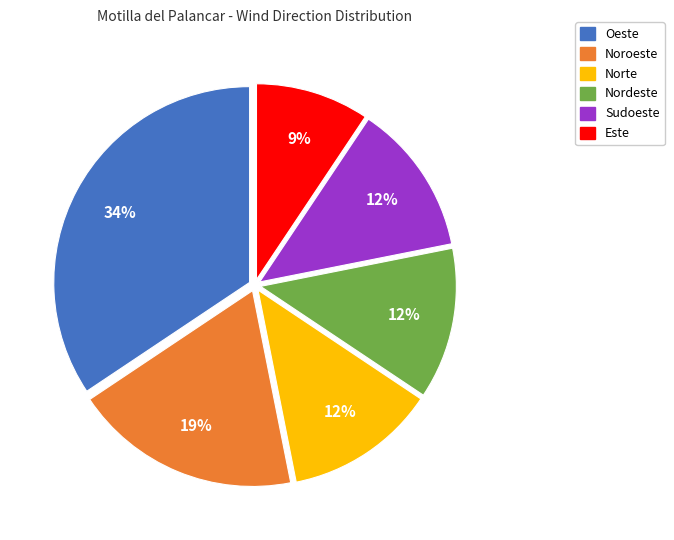

To the nearest percent, what is the average slice percentage?

17%